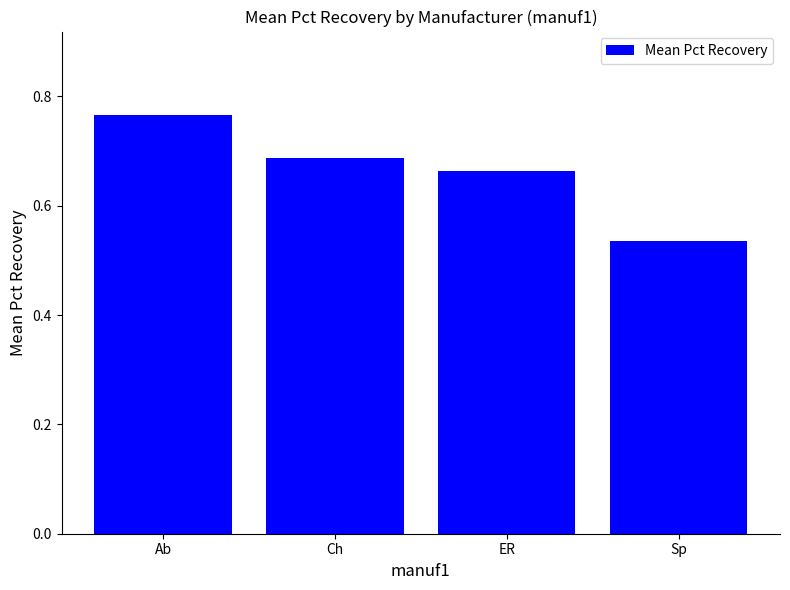

Which label corresponds to the largest value in the chart?

Ab